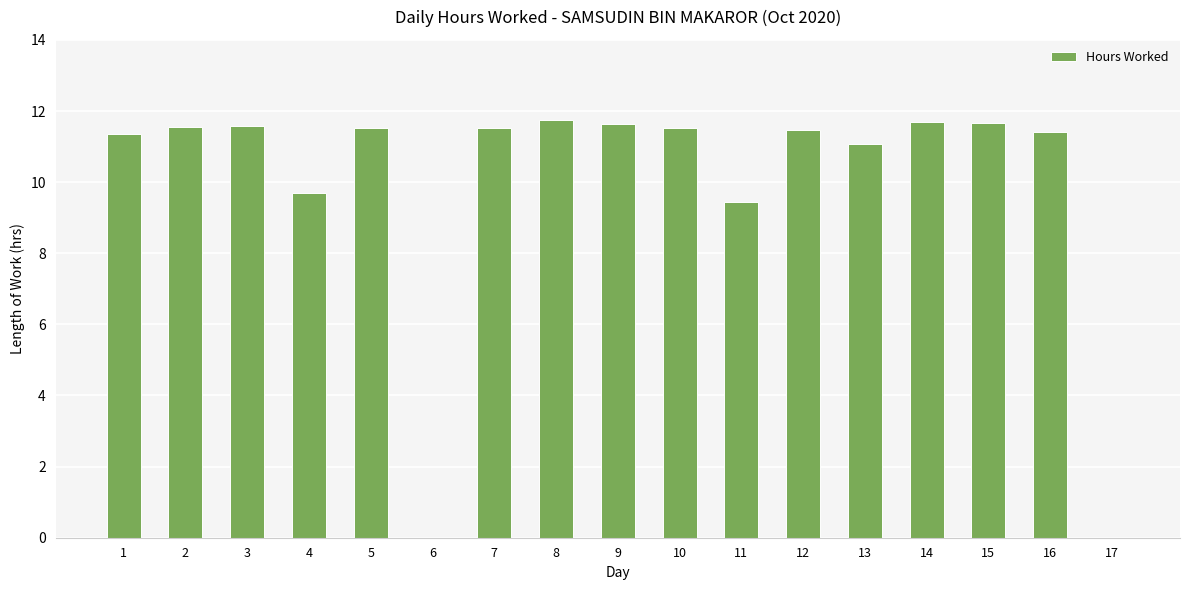

What is the approximate value at 13?

11.1